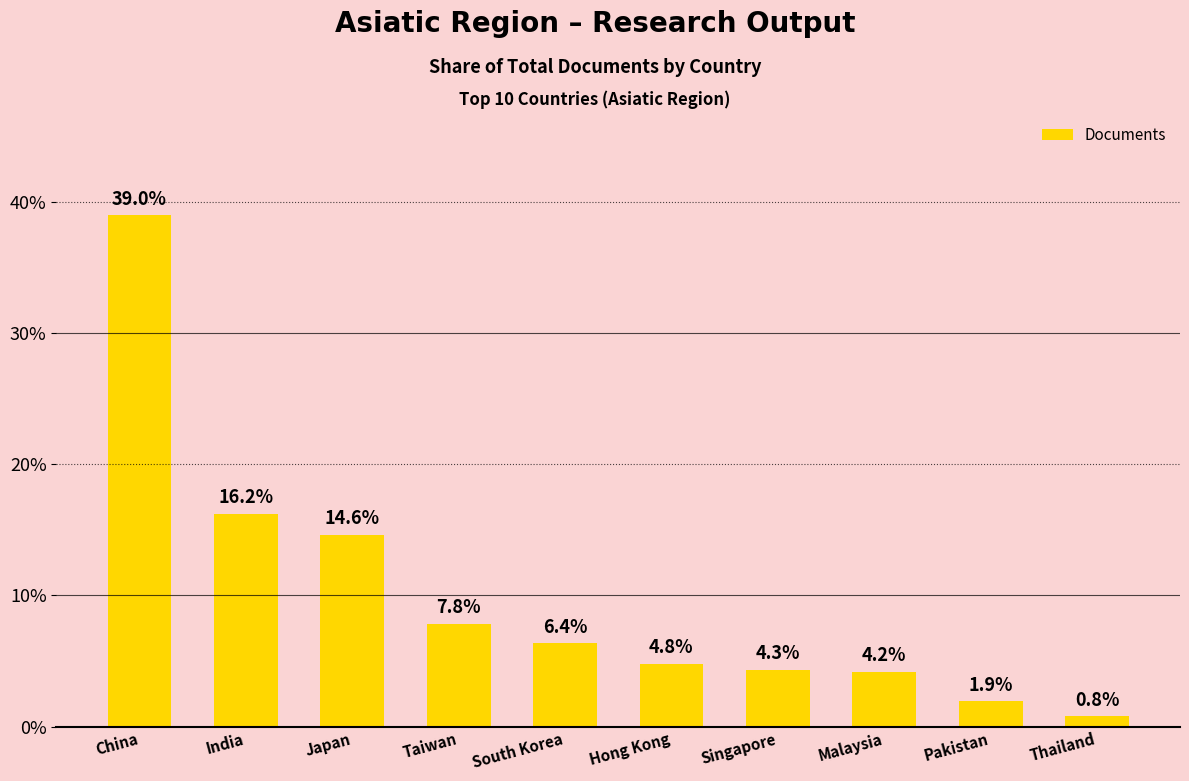

True or false: the data shows 14.6 at Japan.

True